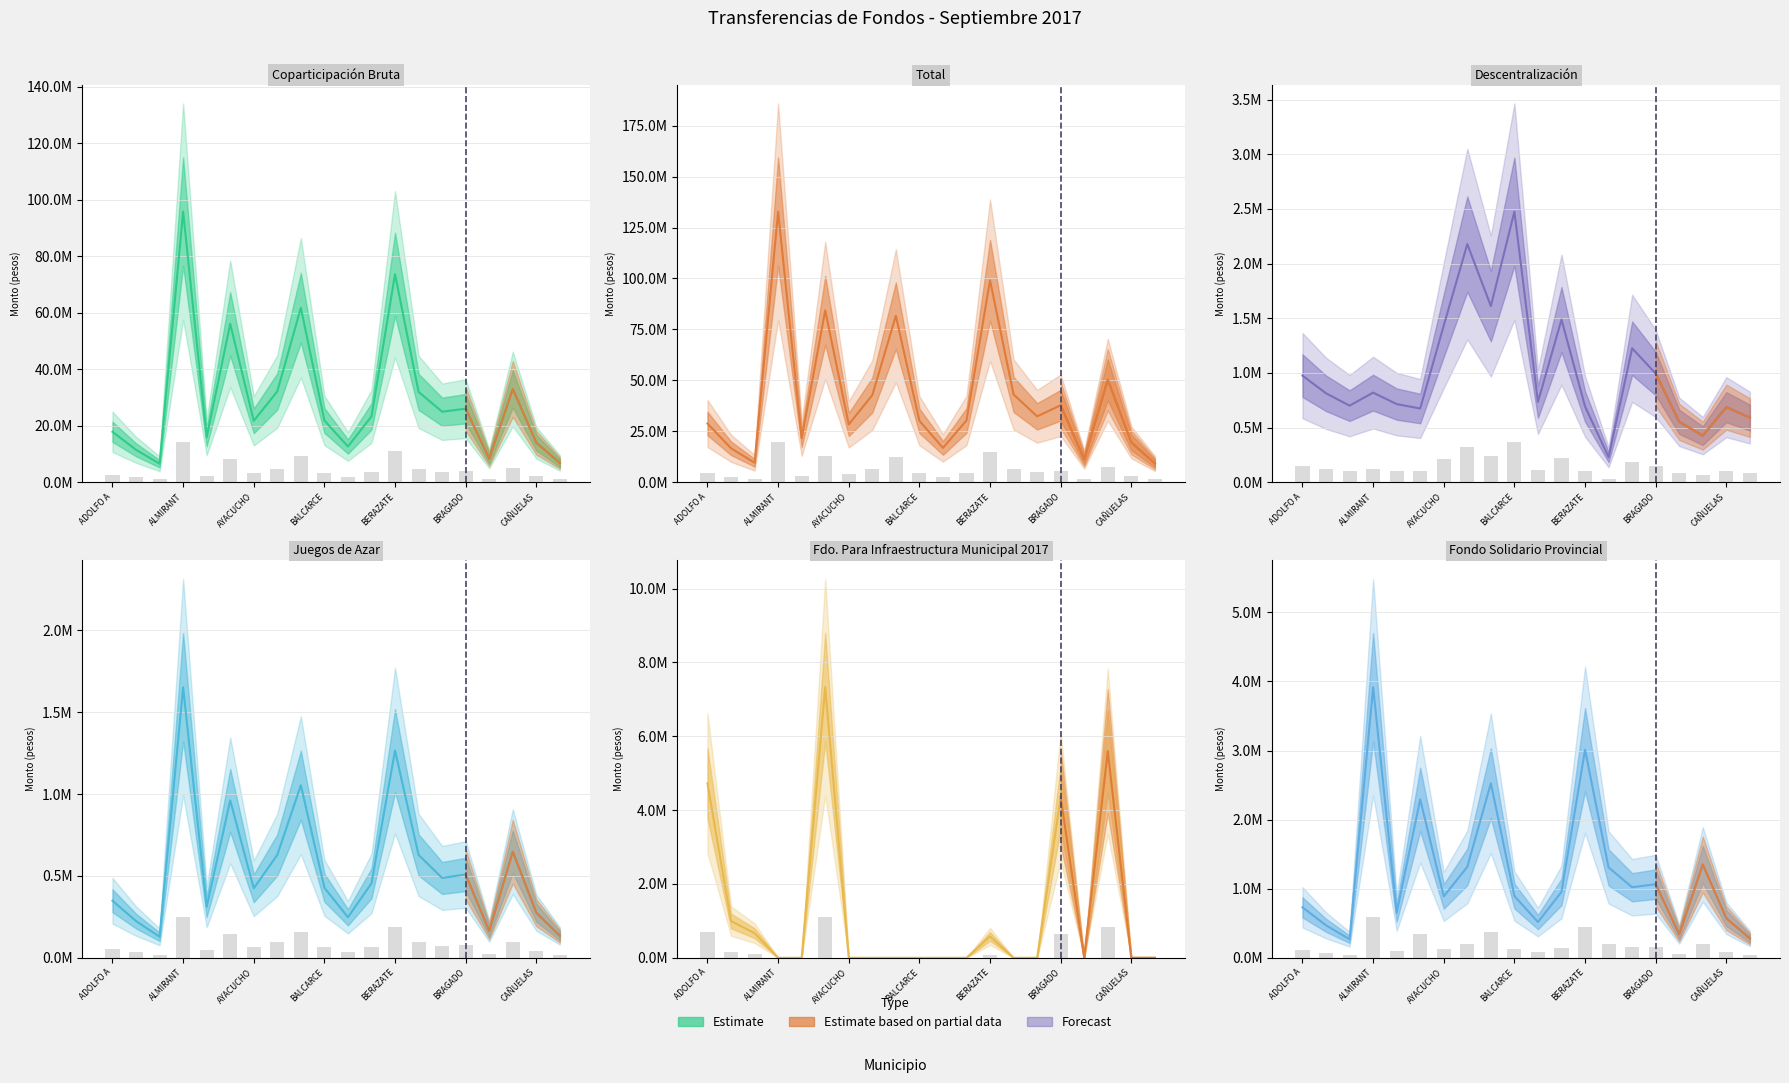

What is the label of the 4th bar from the right?

BRANDSEN